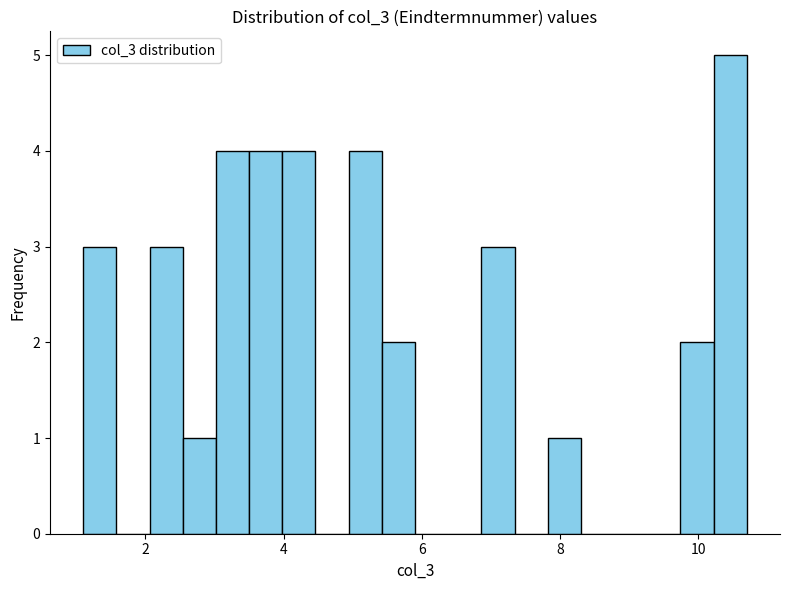

Read against the x-axis, roughly where is the centre of the tallest bar?

10.4